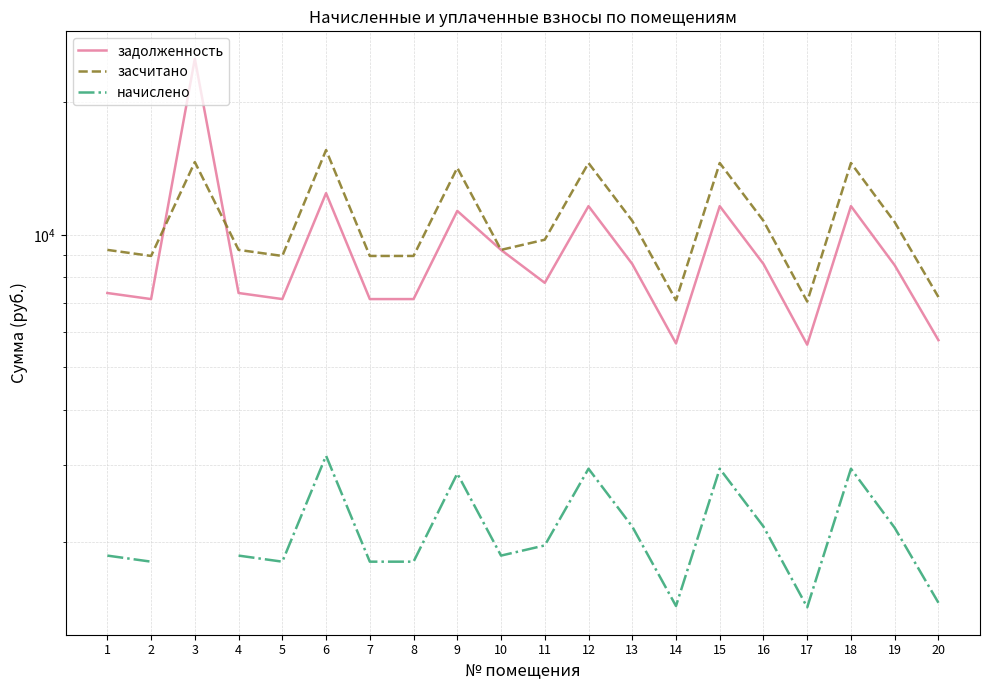

Which series ends up on top after the final intersection of задолженность and засчитано?

засчитано